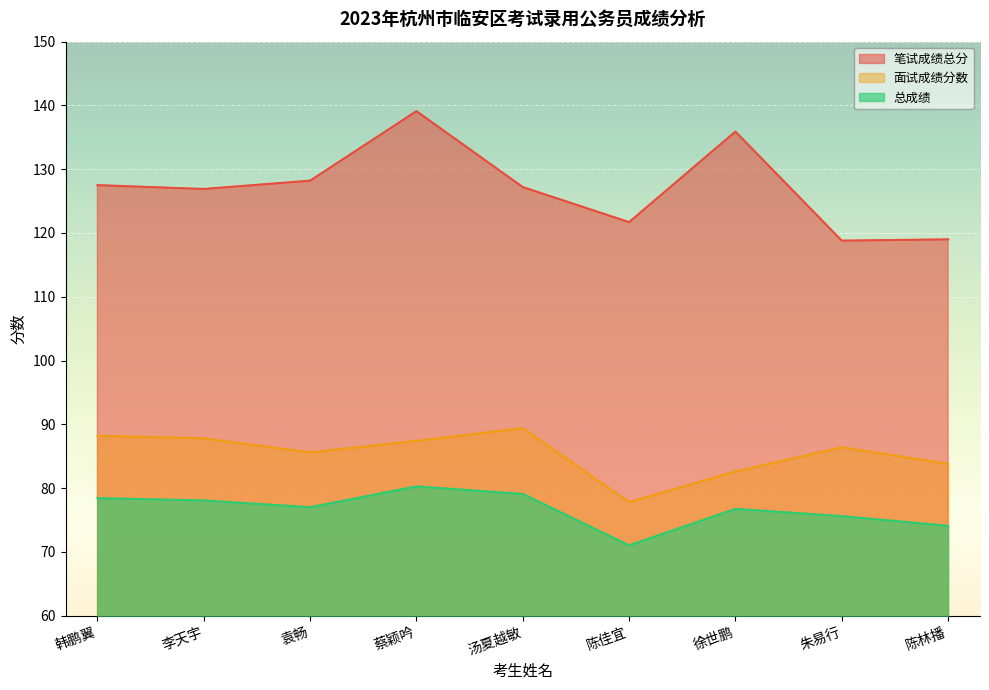

At which category is the sum across all series the highest?

蔡颖吟